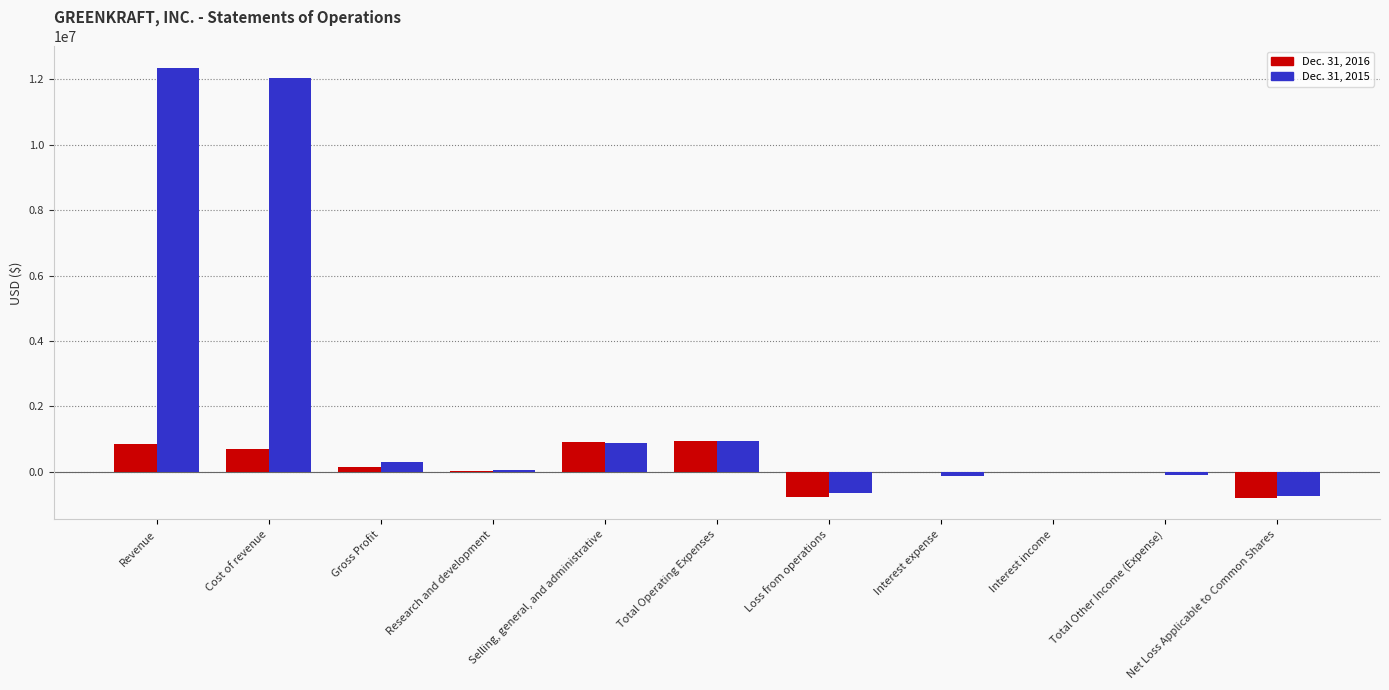

What is the greatest value displayed?

12340280